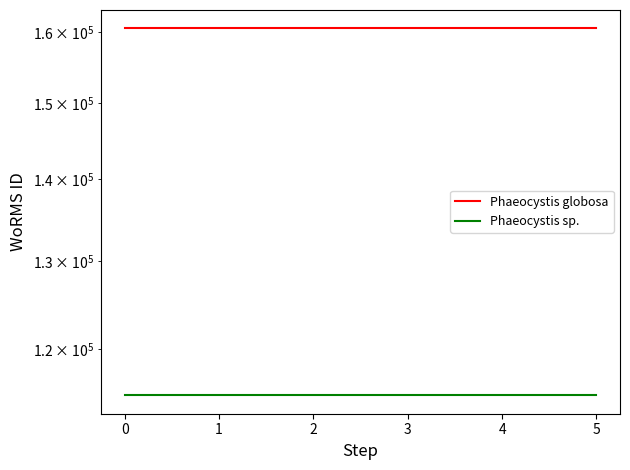

Does the chart display data point markers on the line(s)?

No